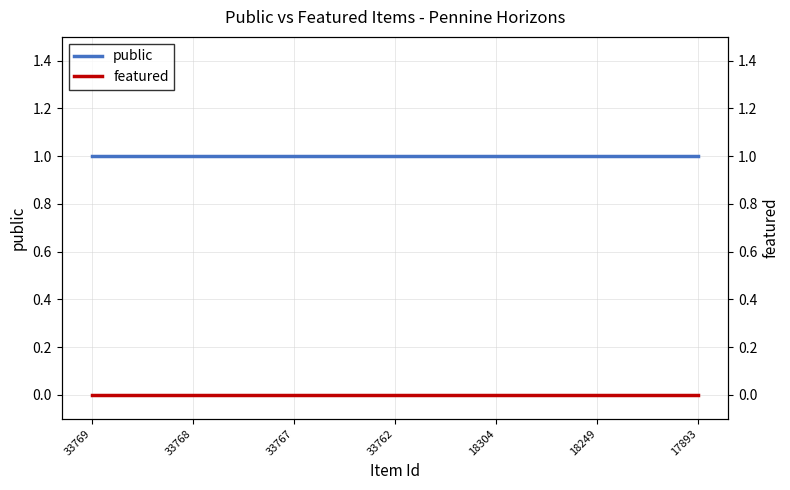

Reading left to right, extract all data points from this chart.

public: 33769=1	33768=1	33767=1	33762=1	18304=1	18249=1	17893=1
featured: 33769=0	33768=0	33767=0	33762=0	18304=0	18249=0	17893=0